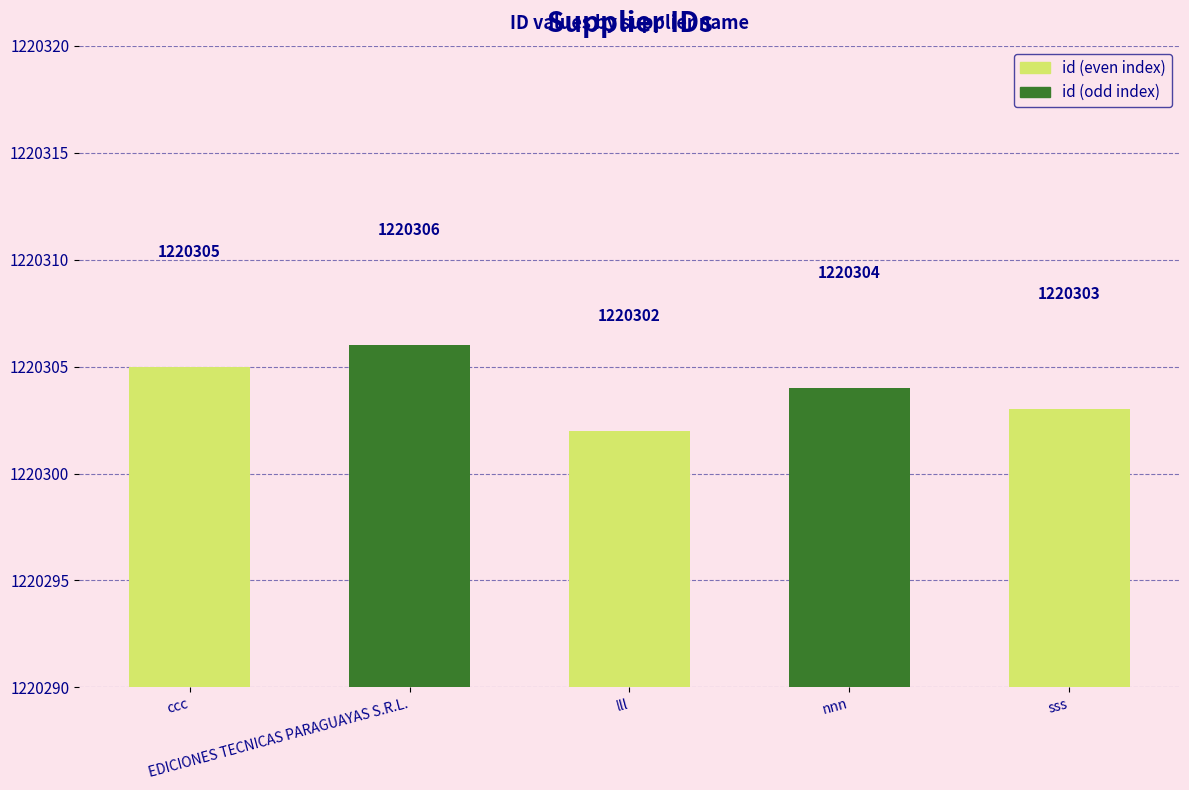

What is the difference between the second highest and second lowest values?

2